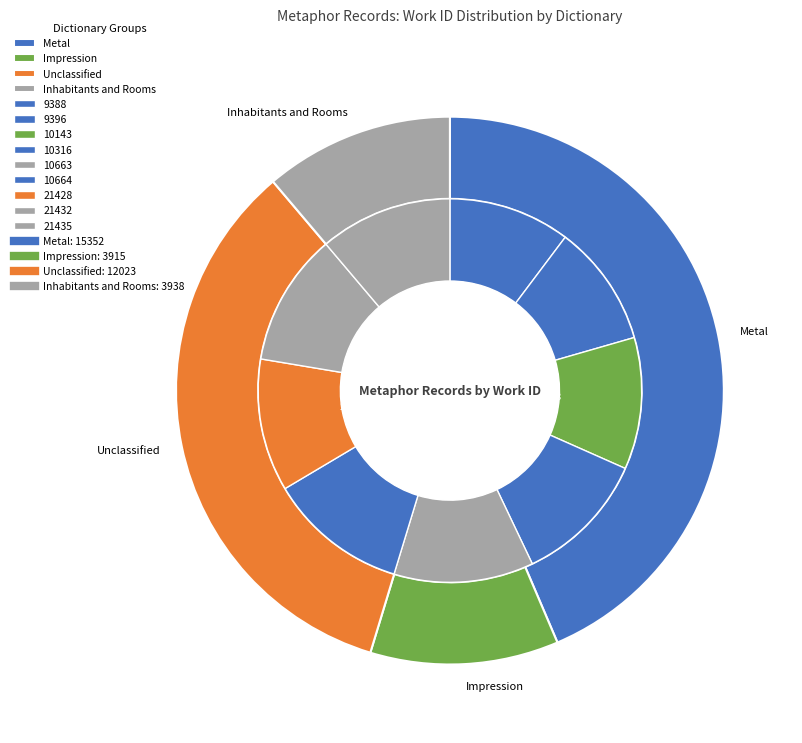

Count the number of slices in the pie.

9